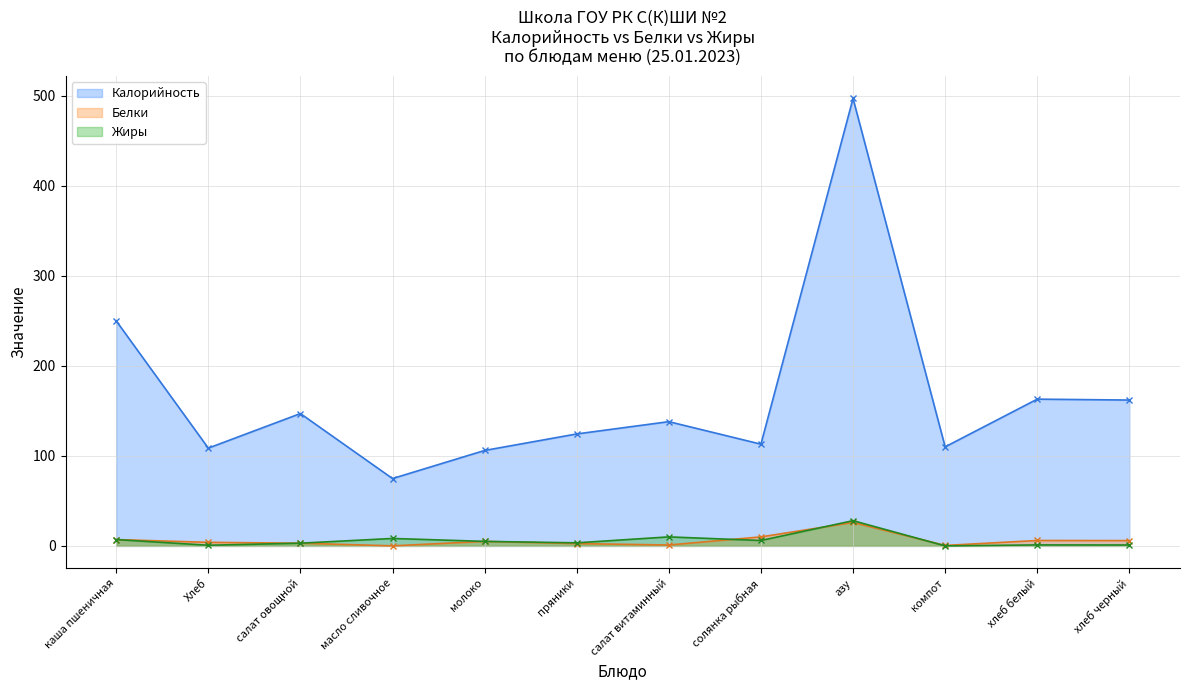

Which label corresponds to the largest value in the chart?

азу